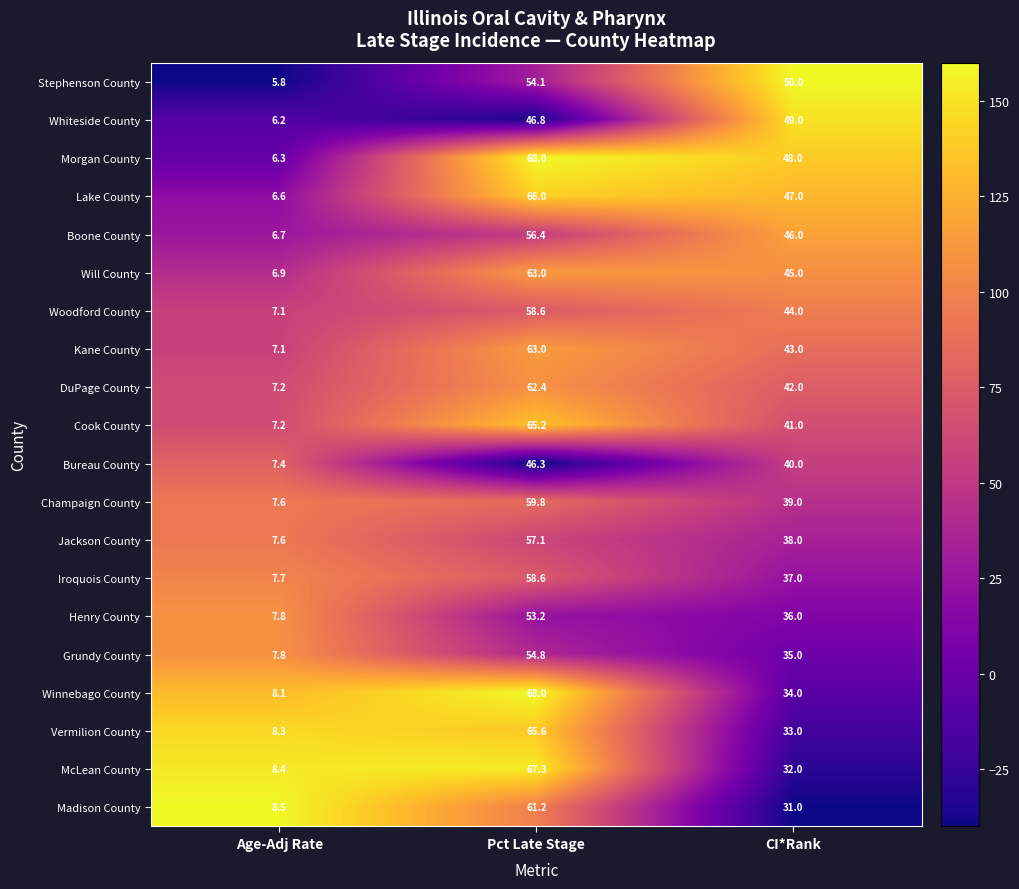

At which label does Bureau County first exceed 40?

Pct Late Stage